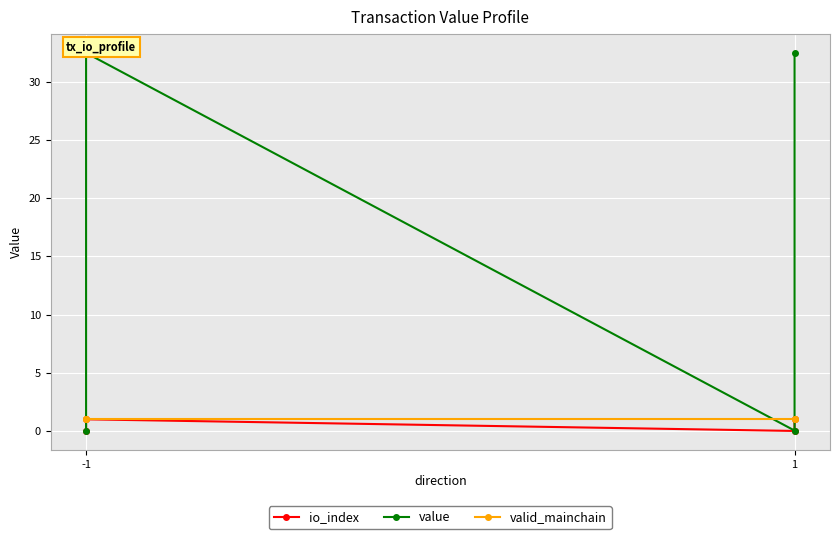

How many times do valid_mainchain and value cross each other?

3